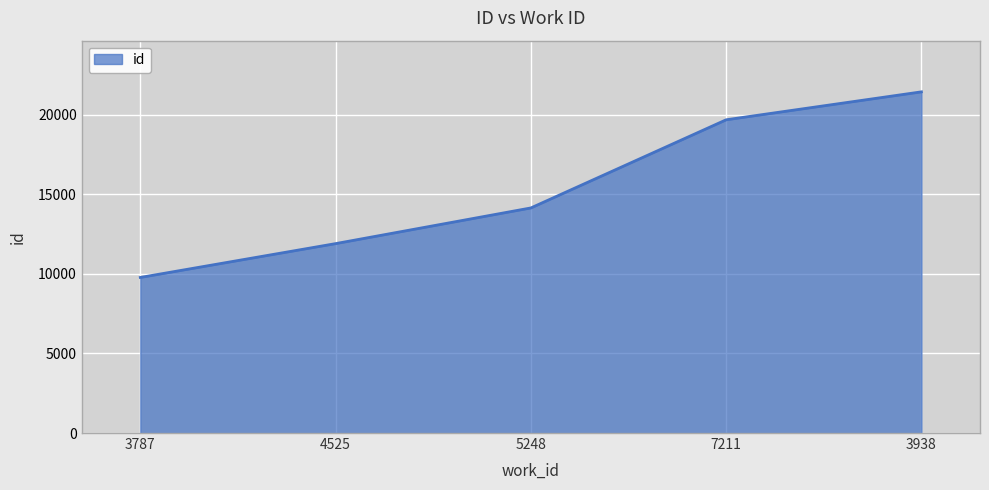

What is the approximate value at 4525?

11896